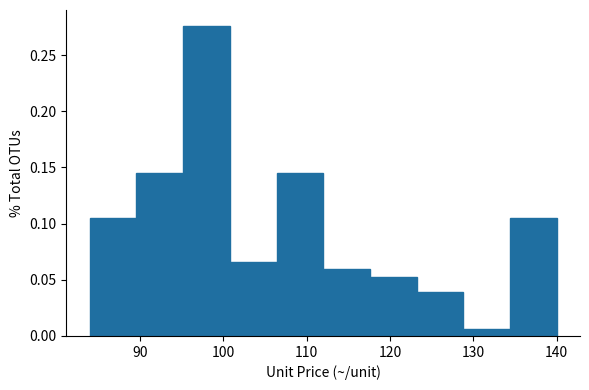

Reading left to right, list every bar in this chart as the range it spans on the x-axis followed by its height. Neither the bar edges nor the heights are printed on the chart, so give them approximately, as read against the axes.

84.0 to 89.6: 0.105
89.6 to 95.2: 0.145
95.2 to 100.8: 0.275
100.8 to 106.4: 0.065
106.4 to 112.0: 0.145
112.0 to 117.6: 0.060
117.6 to 123.2: 0.055
123.2 to 128.8: 0.040
128.8 to 134.4: 0.005
134.4 to 140.0: 0.105